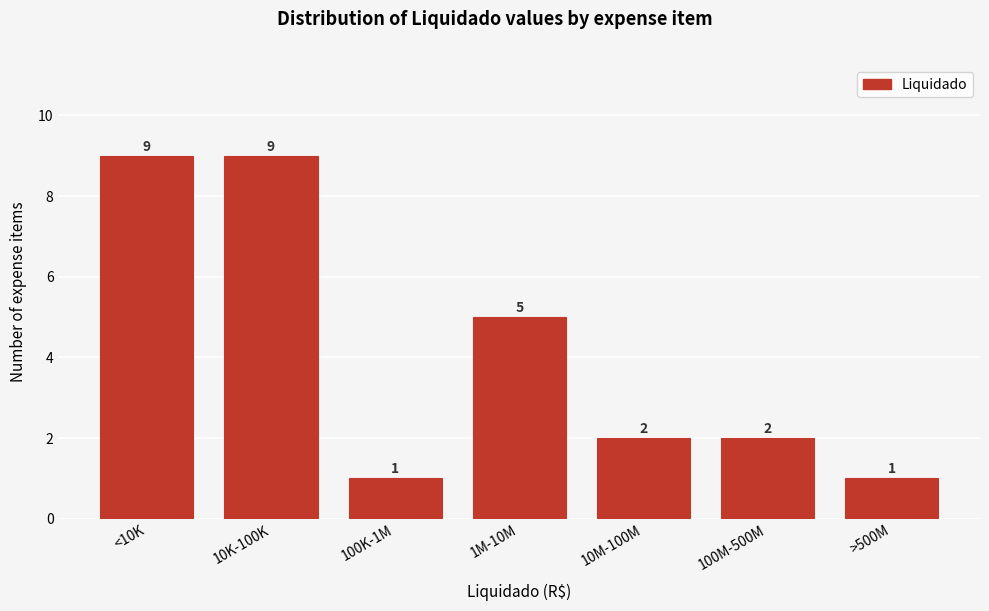

Reading left to right, what are all the values shown in this chart?

9	9	1	5	2	2	1